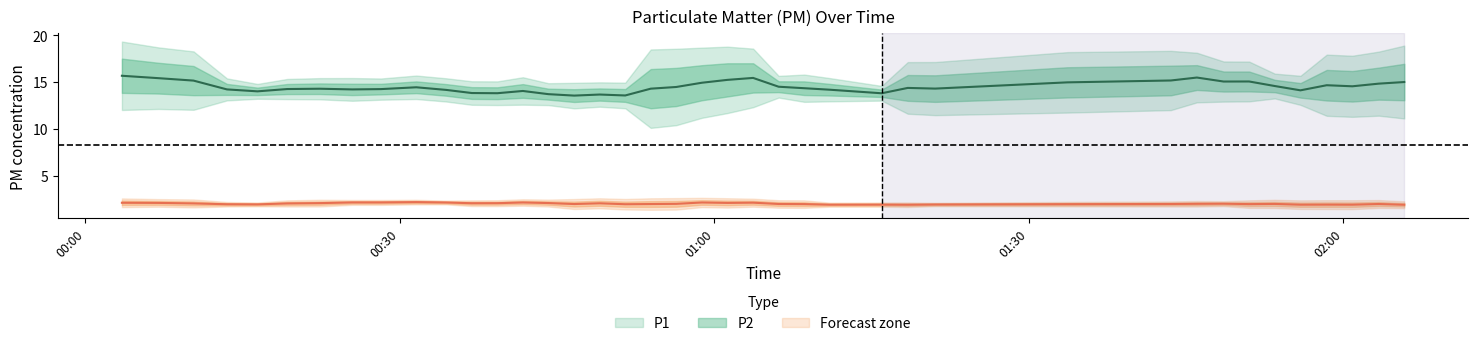

The value of P1 at 30 is 13.4. True or false?

True